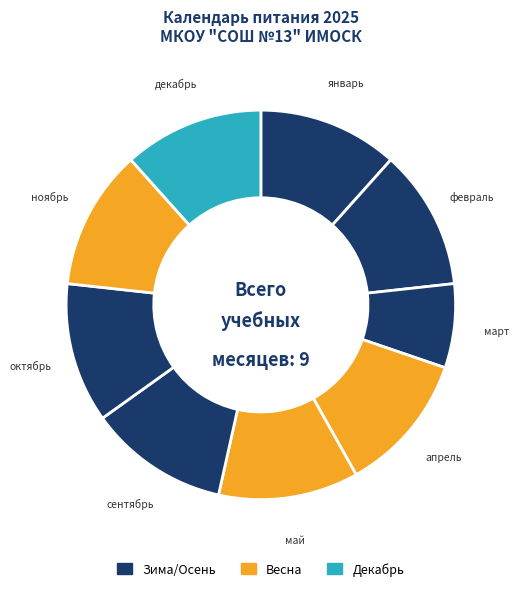

The сентябрь slice represents 12% of the pie. True or false?

True